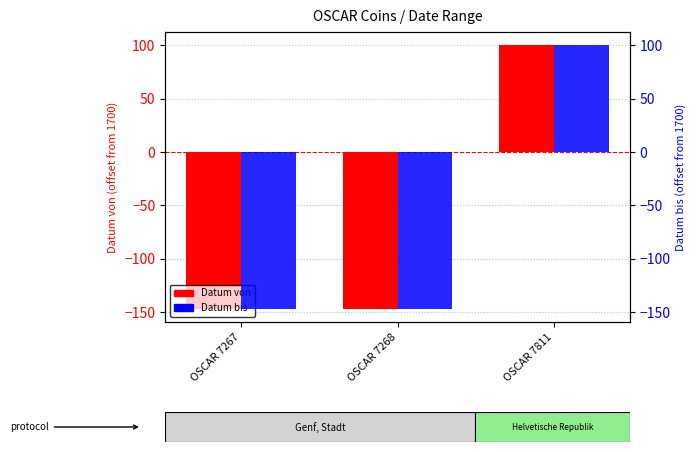

How many bars are there in total?

6